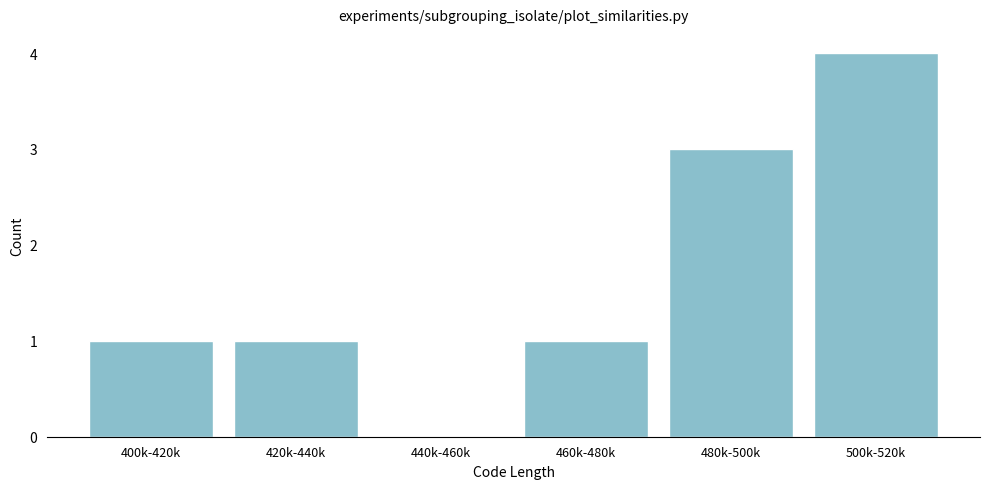

Reading left to right, what are all the values shown in this chart?

400k-420k=1	420k-440k=1	440k-460k=0	460k-480k=1	480k-500k=3	500k-520k=4